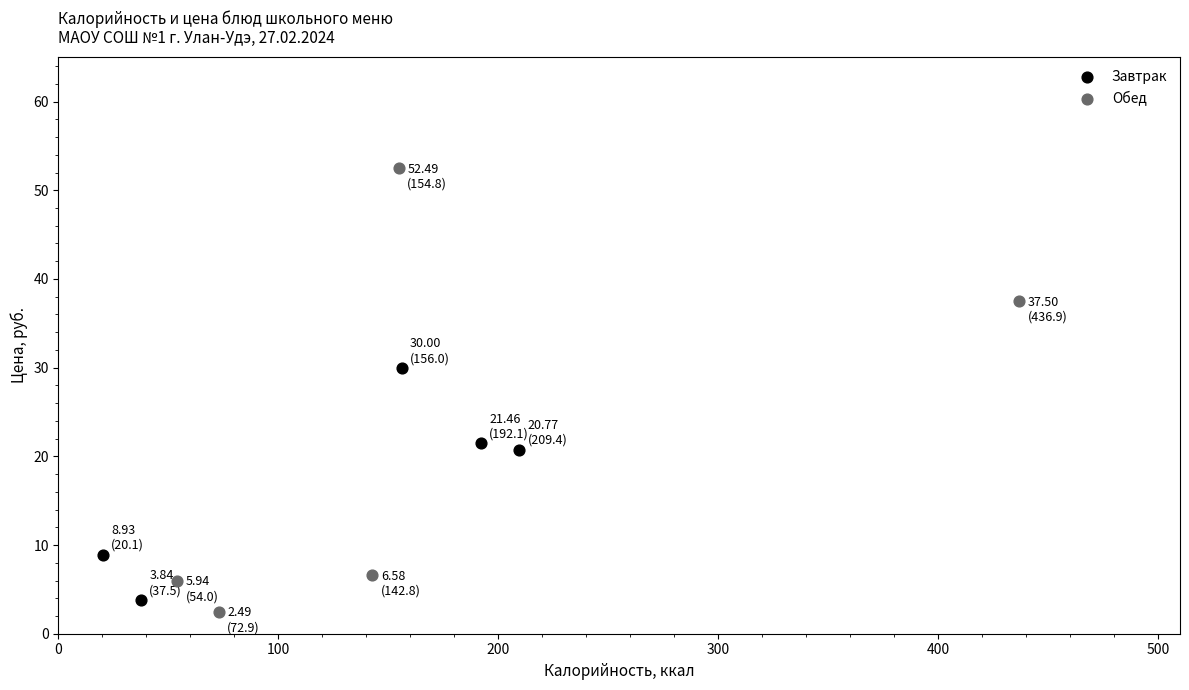

Which series reaches the minimum Y coordinate?

Обед